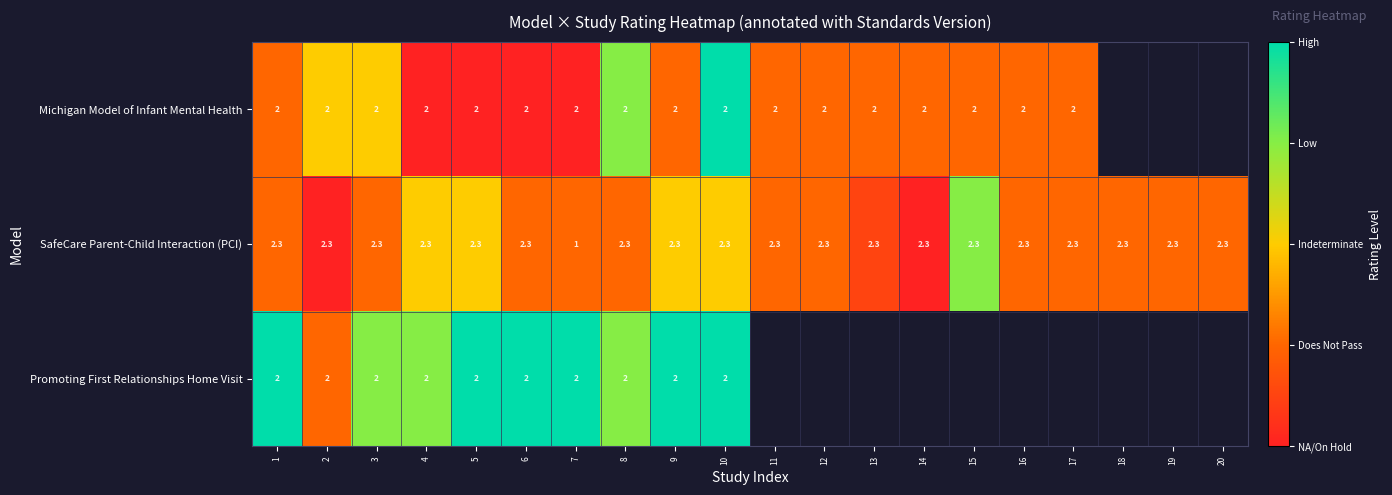

What is the maximum value for SafeCare Parent-Child Interaction (PCI)?

2.3